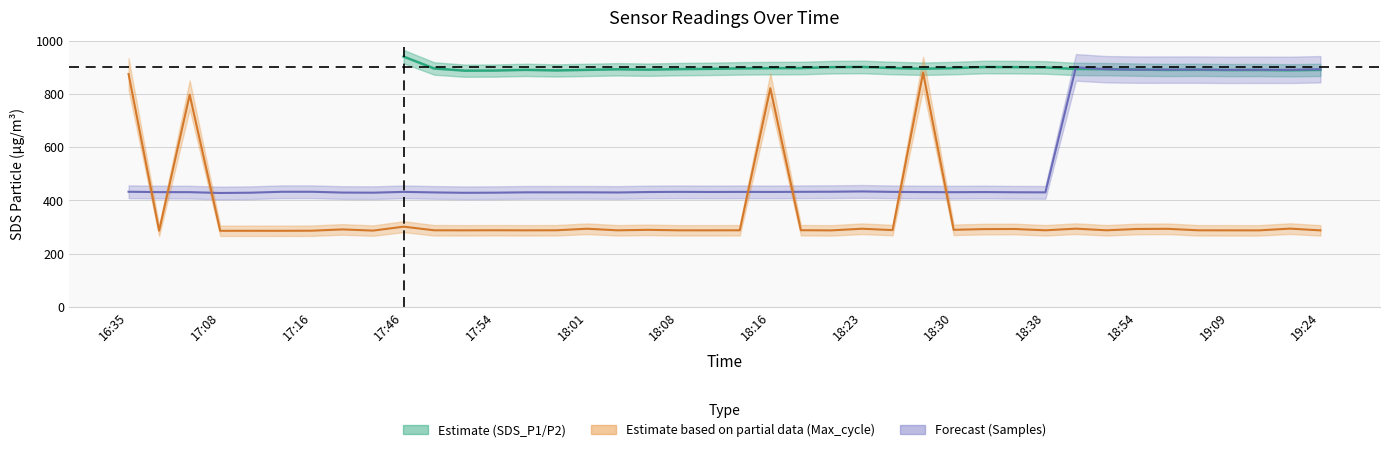

What is the difference between the Max_cycle values at 4 and 35?

1.8